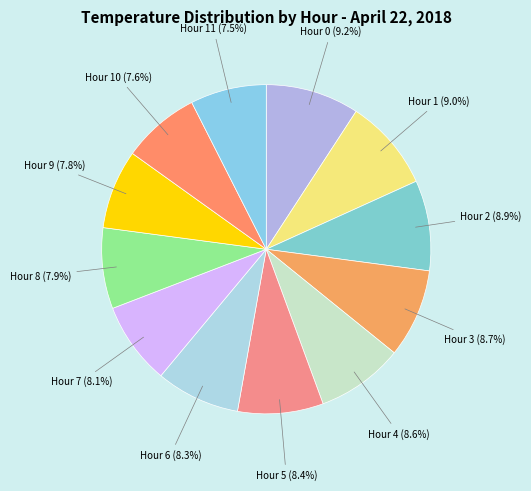

Do Hour 6 (8.3%) and Hour 5 (8.4%) together represent more than half of the pie?

No